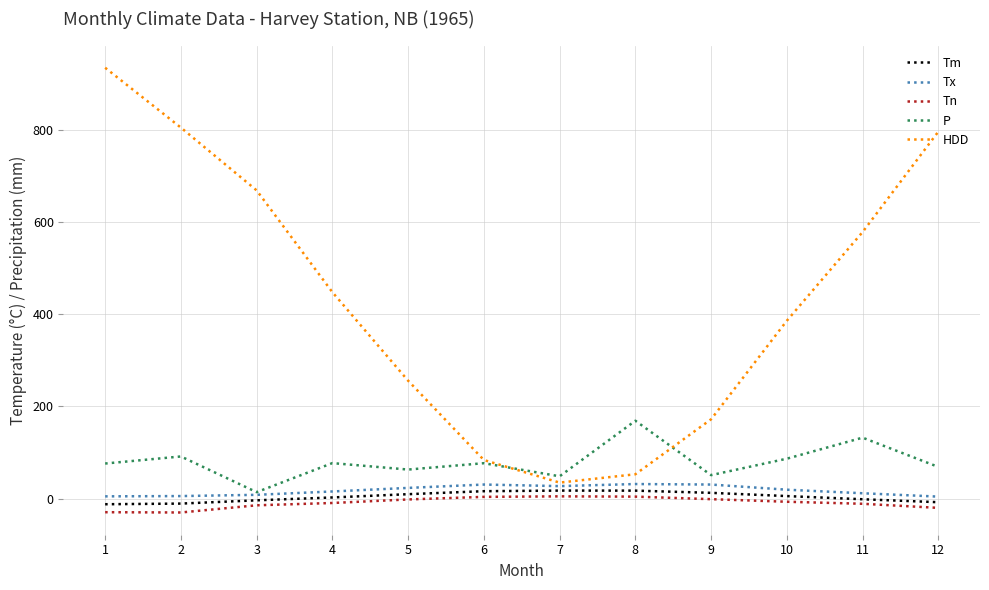

True or false: Tn and HDD intersect in this chart.

False